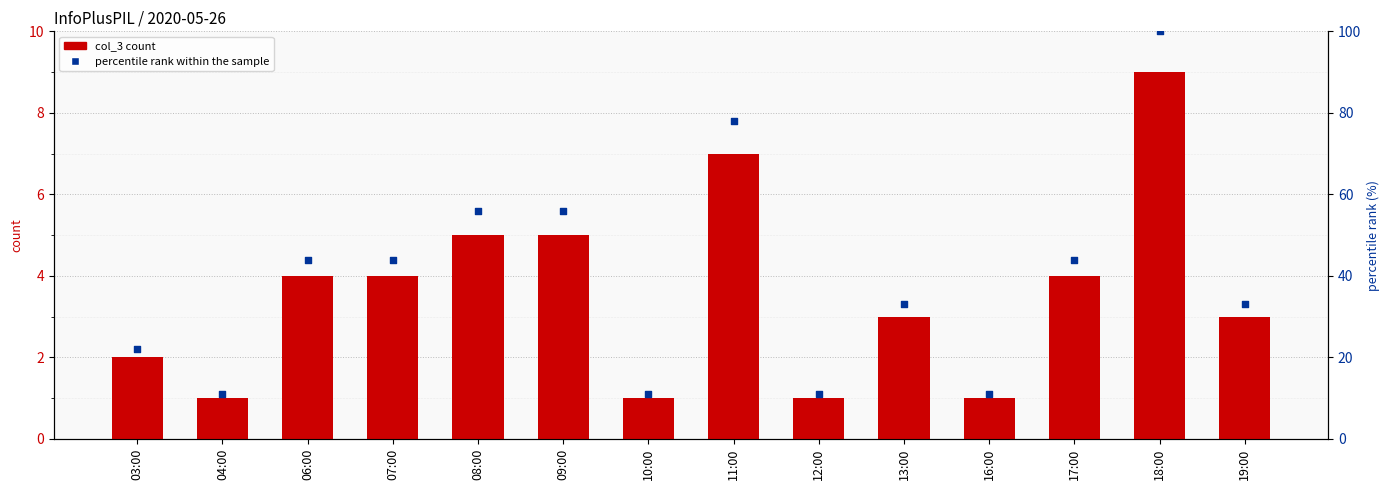

At which category is the sum across all series the highest?

18:00